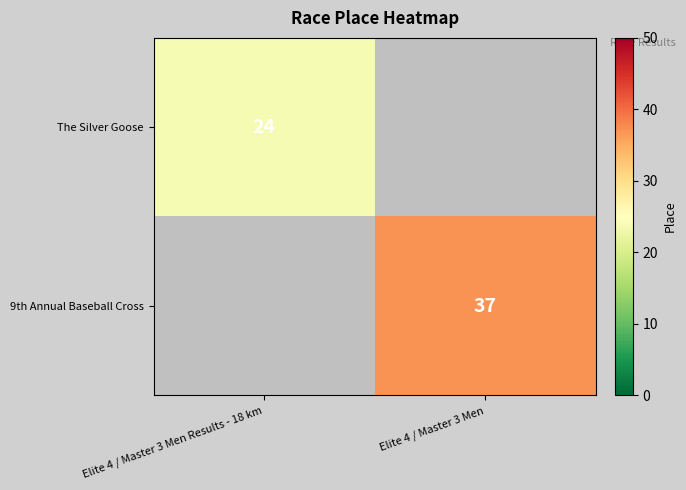

The value of The Silver Goose at Elite 4 / Master 3 Men Results - 18 km is 42.4. True or false?

False